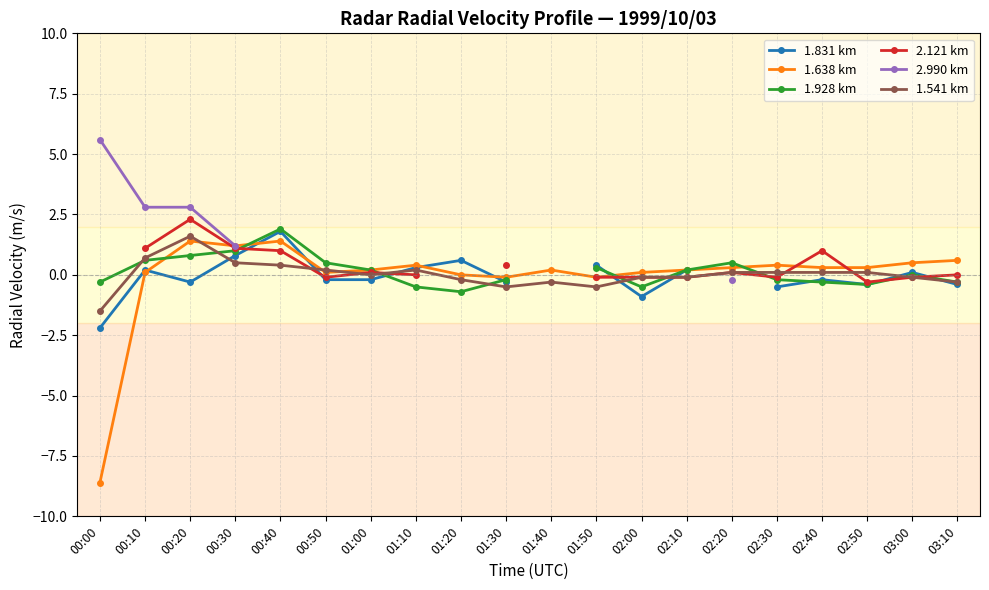

What is the label of the 16th point from the right?

00:40